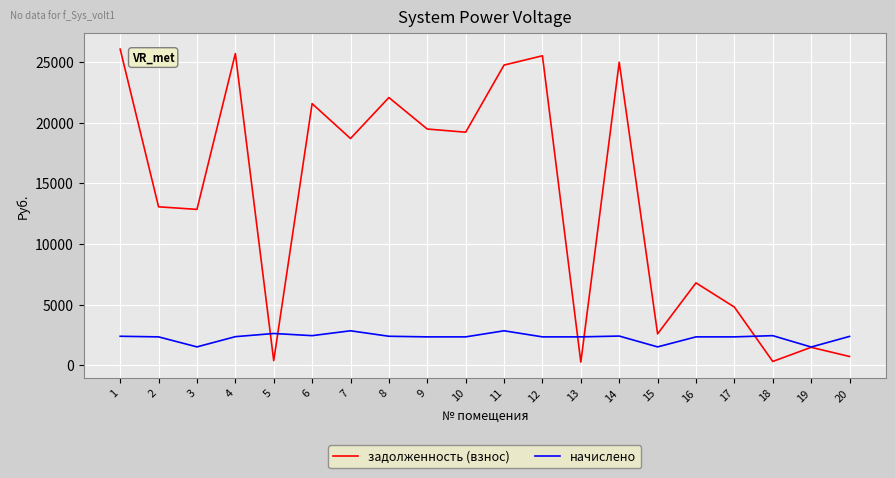

Rank the series at 2 from lowest to highest value.

начислено, задолженность (взнос)